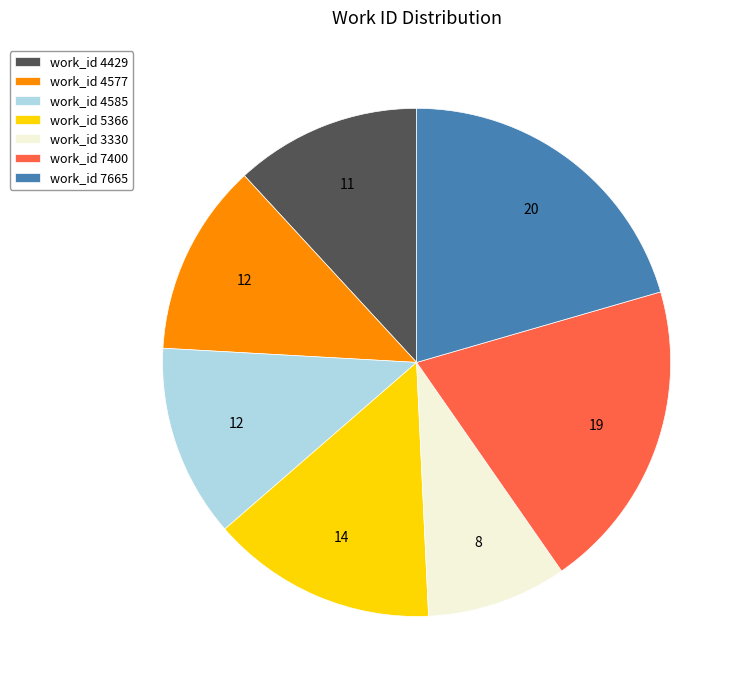

Is the sum of work_id 4585 and work_id 7665 greater than half?

No